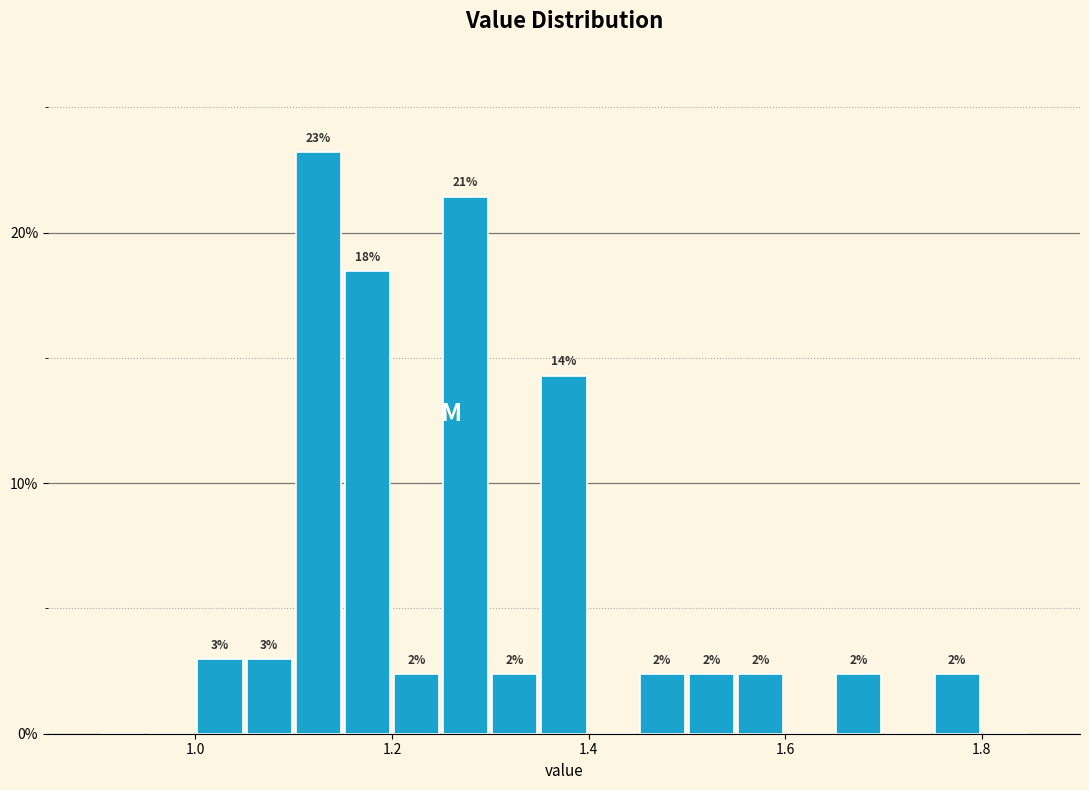

Around what value on the x-axis is the tallest bar? Give the approximate position of its centre, as read against the axis.

1.12